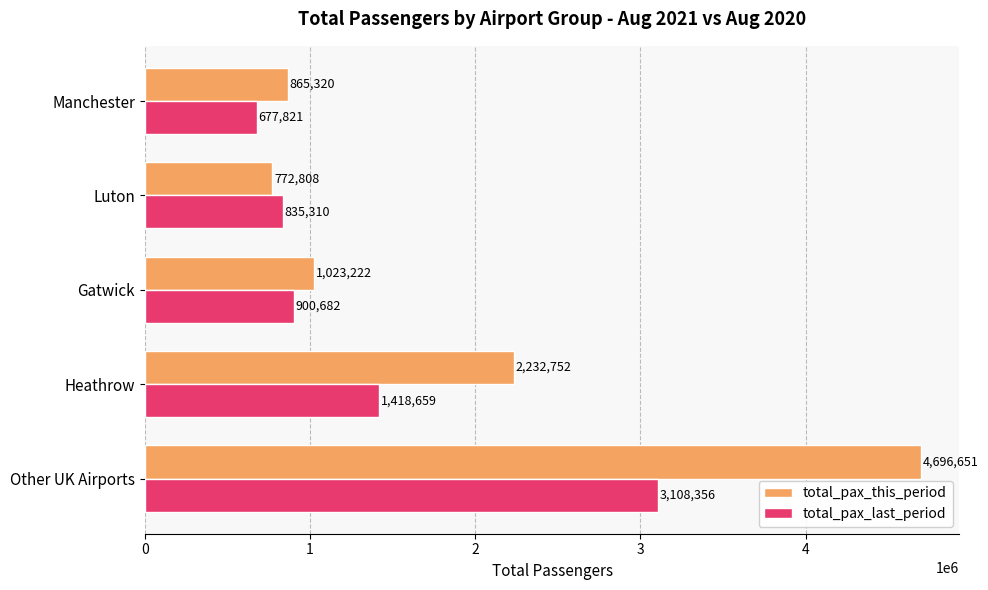

What is the difference between the second highest and minimum values in the total_pax_last_period series?

740838